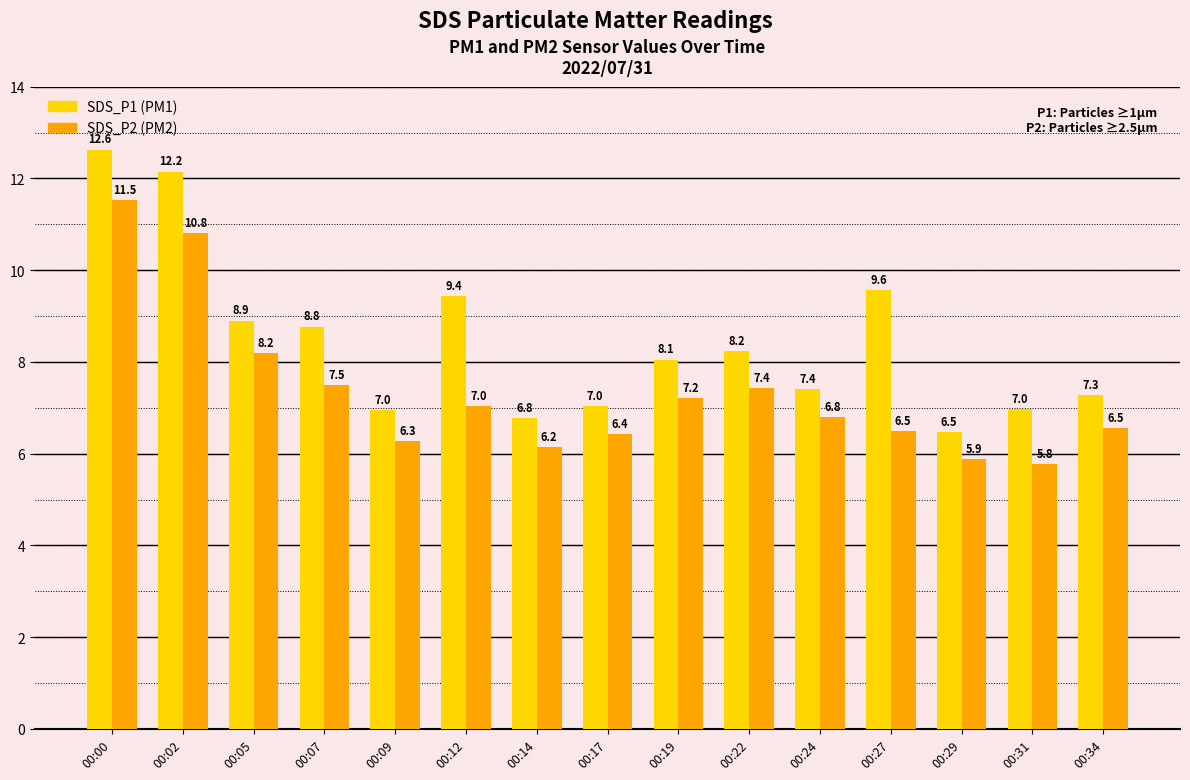

What is the spread (max minus min) of values at 00:31?

1.2